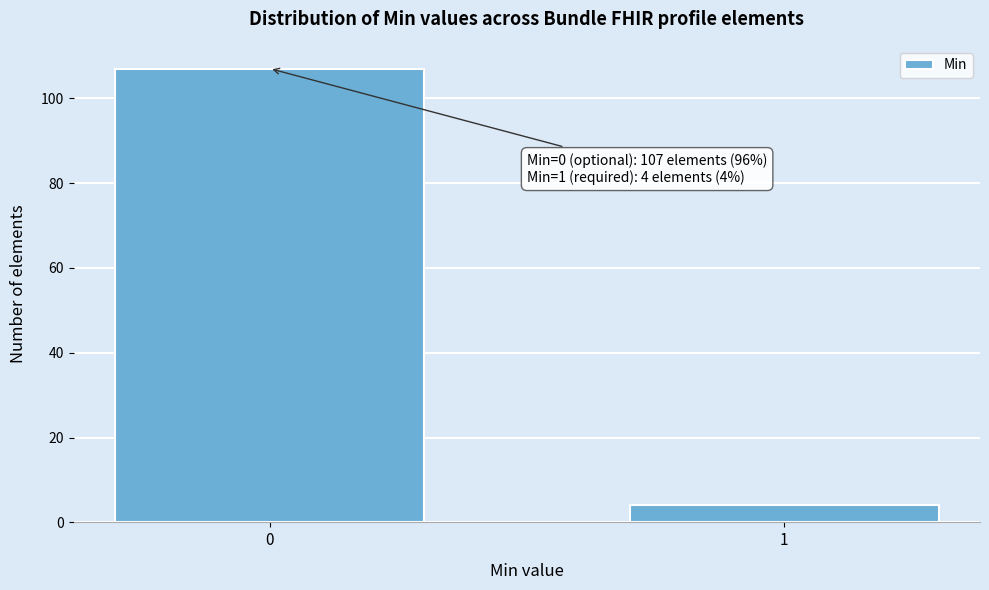

Reading right to left, list all the values displayed in this chart.

4	107